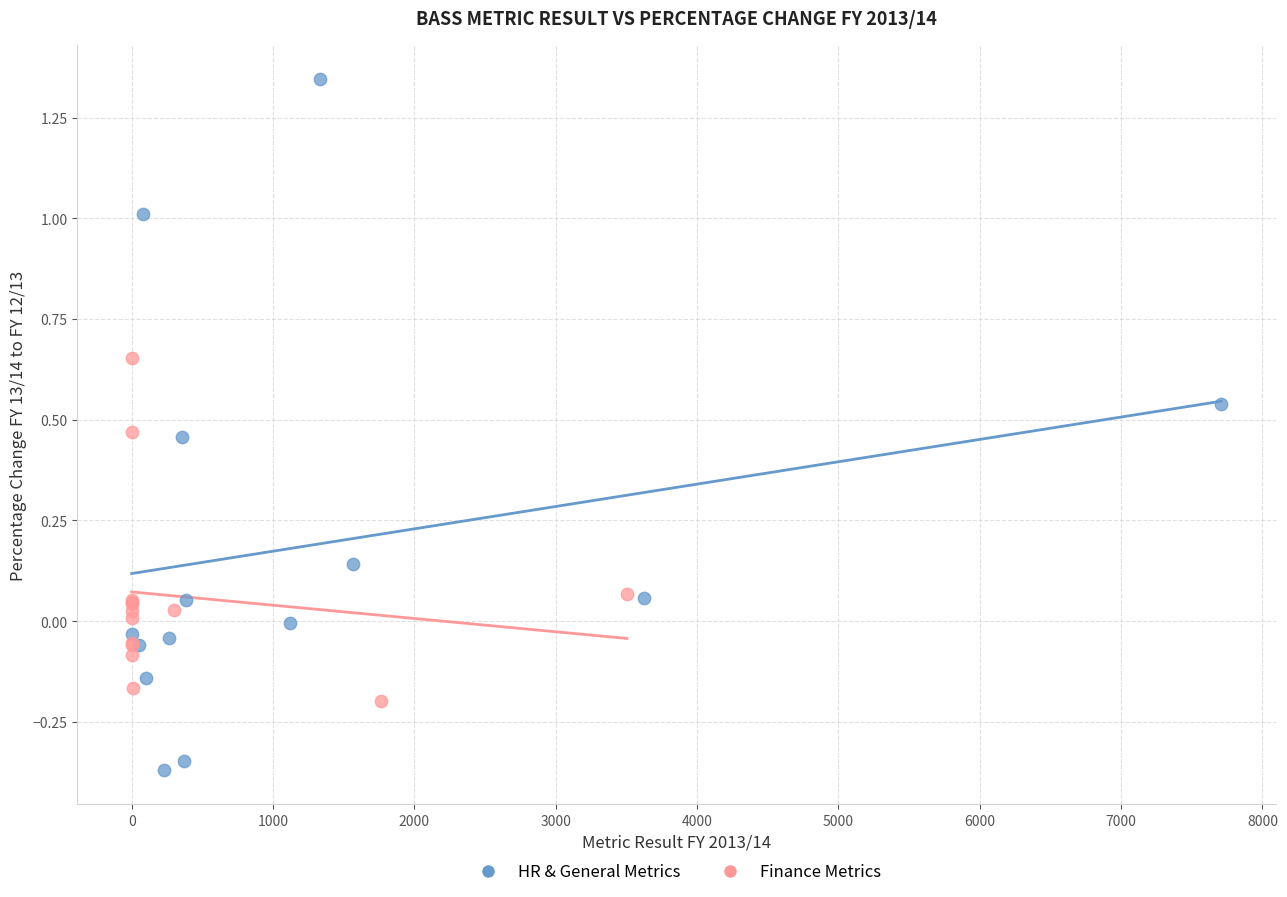

Which series contains the highest Y value?

HR & General Metrics